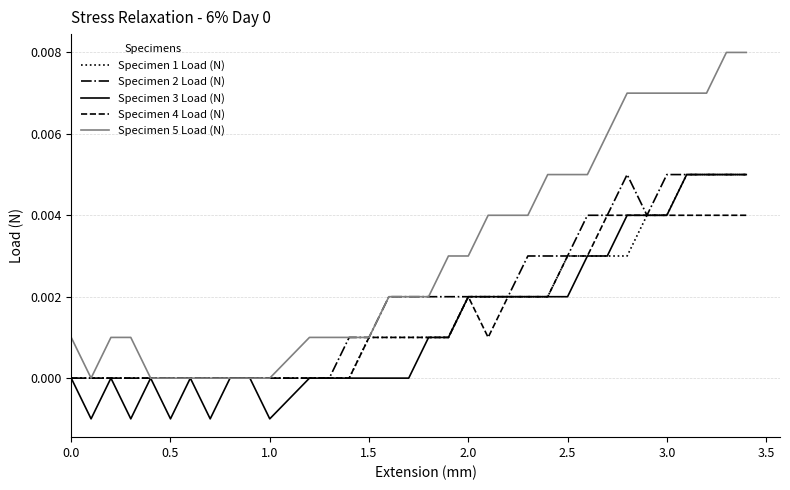

How many lines are shown in the chart?

5